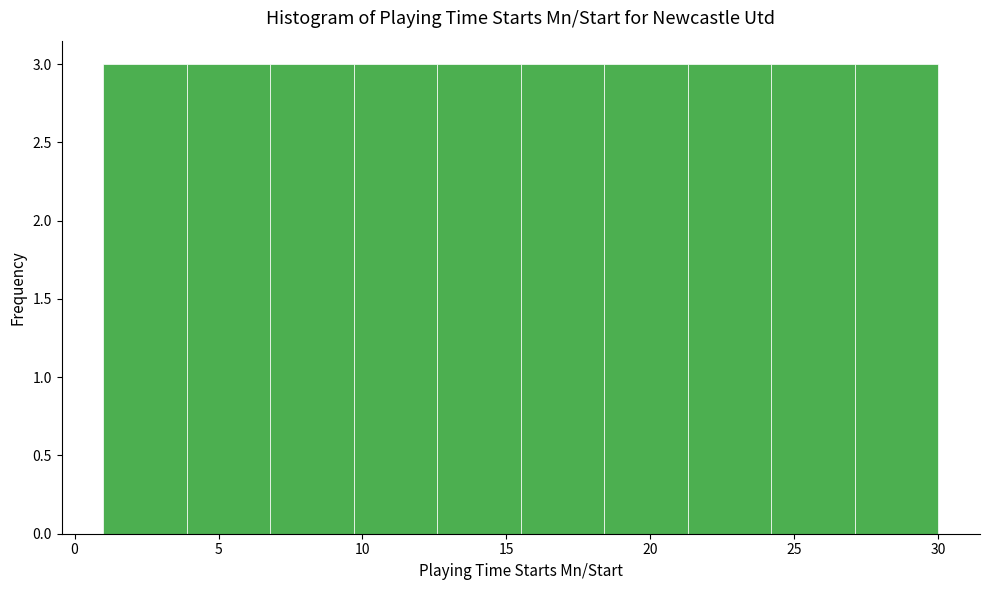

What is the height of the bar covering 21.3 to 24.2 on the x-axis? Neither the bar edges nor the heights are printed on the chart, so give them approximately, as read against the axes.

3